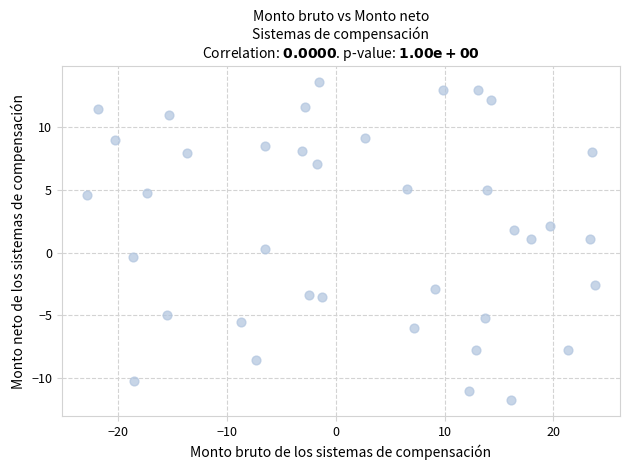

What is the range of X values (max minus min)?

46.6